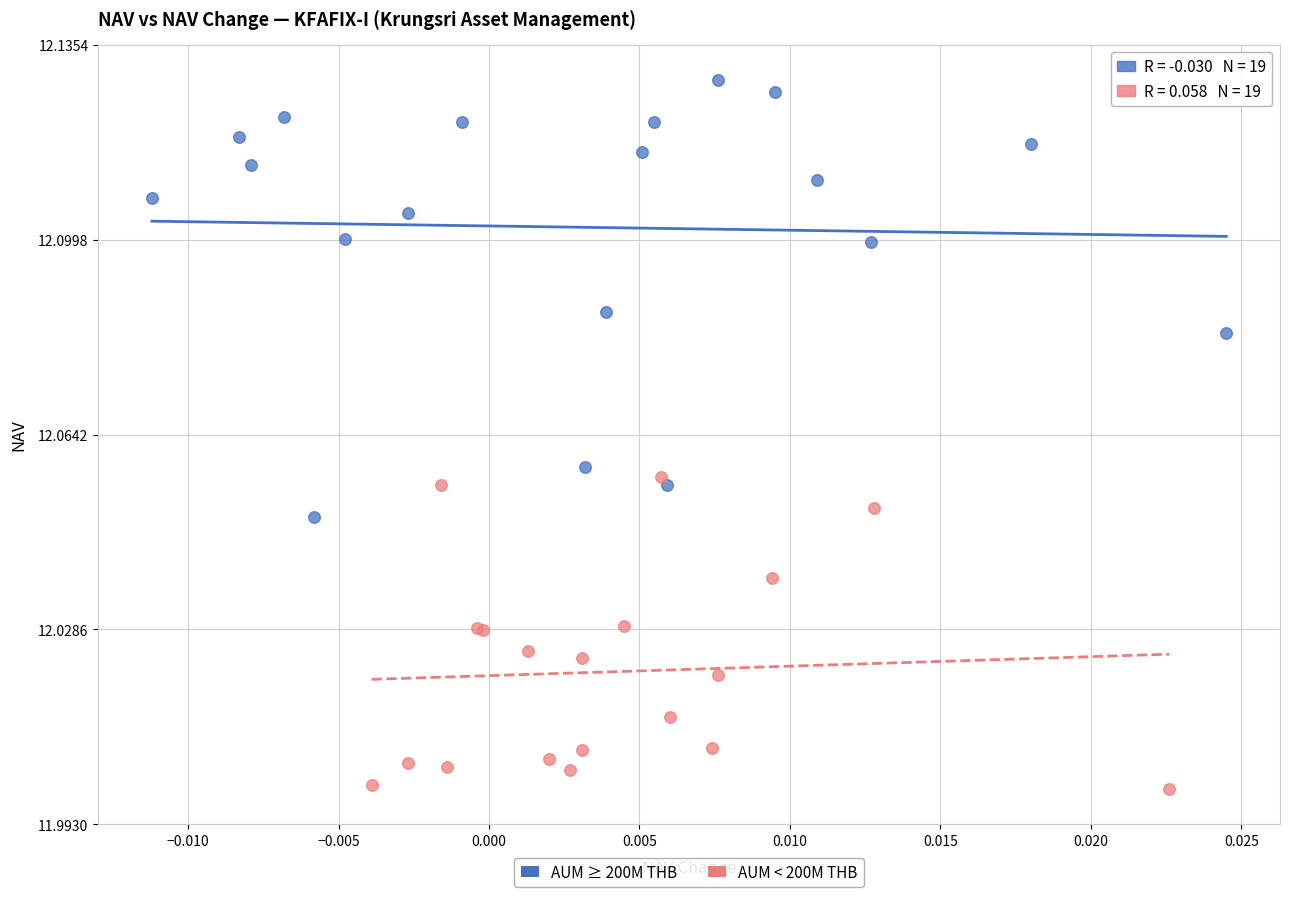

Which series reaches the maximum Y coordinate?

AUM ≥ 200M THB